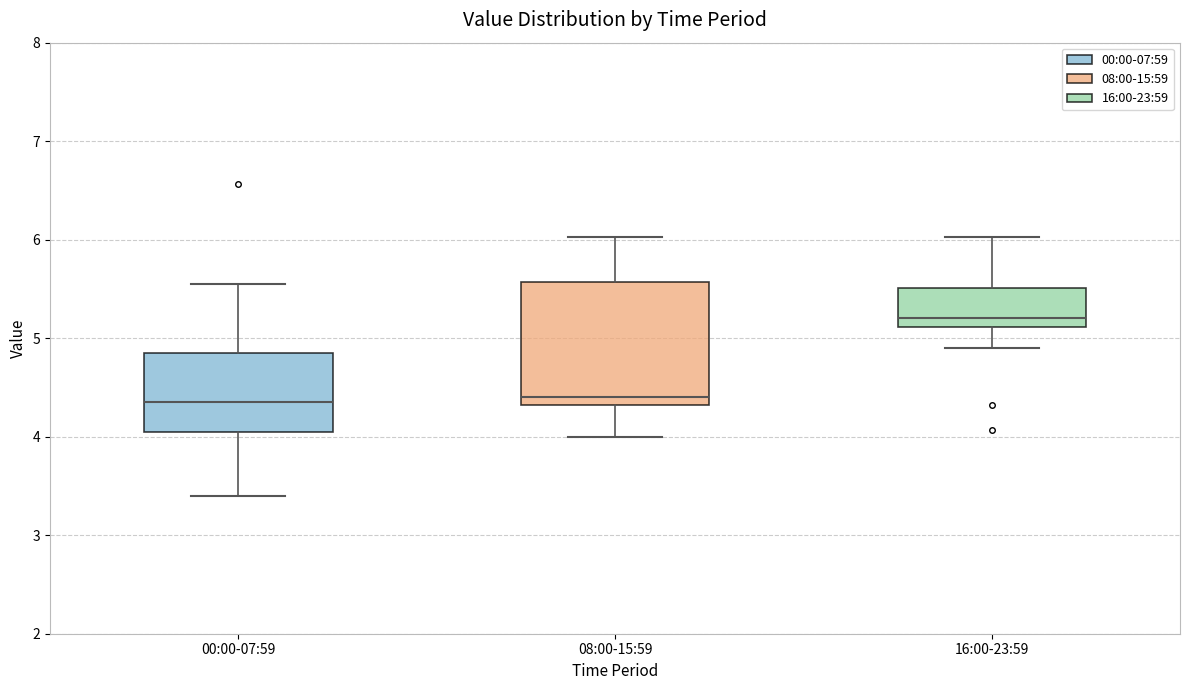

Reading left to right, read every box against the y-axis: the position of its median line, the range the box covers, and the ends of its whiskers. The values are not printed on the chart, so give them approximately, as read against the axis.

00:00-07:59: median 4.4, box 4.1 to 4.9, whiskers 3.4 to 5.6
08:00-15:59: median 4.4, box 4.3 to 5.6, whiskers 4.0 to 6.0
16:00-23:59: median 5.2, box 5.1 to 5.5, whiskers 4.9 to 6.0